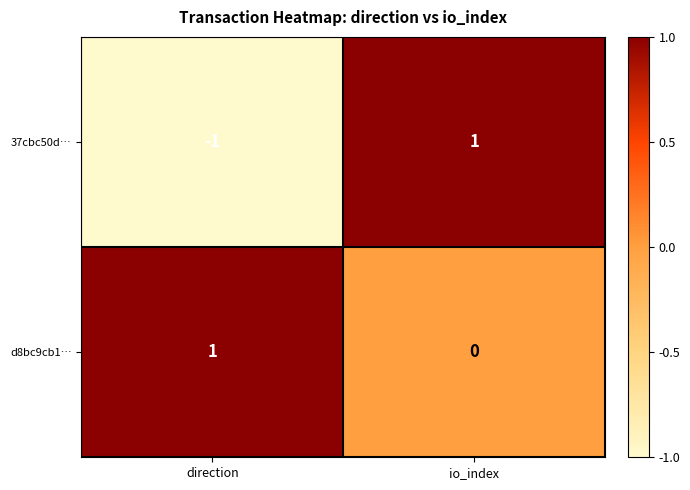

Is it true that d8bc9cb1… equals 1 at direction?

True